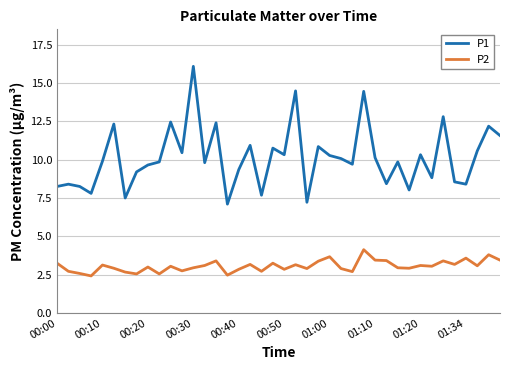

What are all the series names shown in the legend?

P1, P2